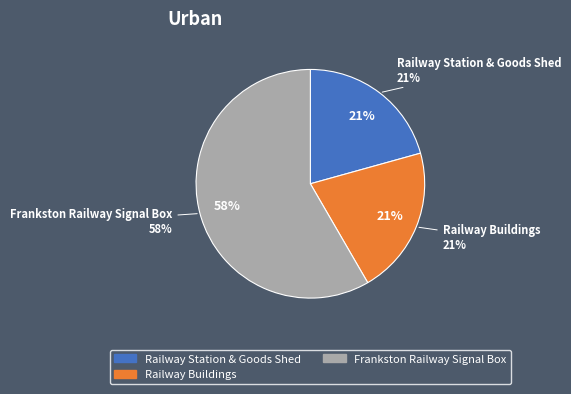

Which category has the smallest portion of the pie?

Railway Station & Goods Shed